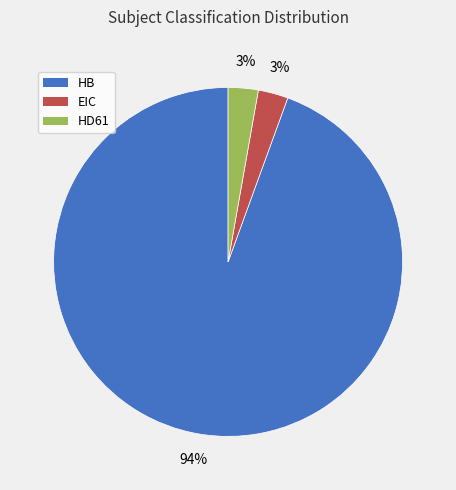

Is HB the majority of the pie?

Yes